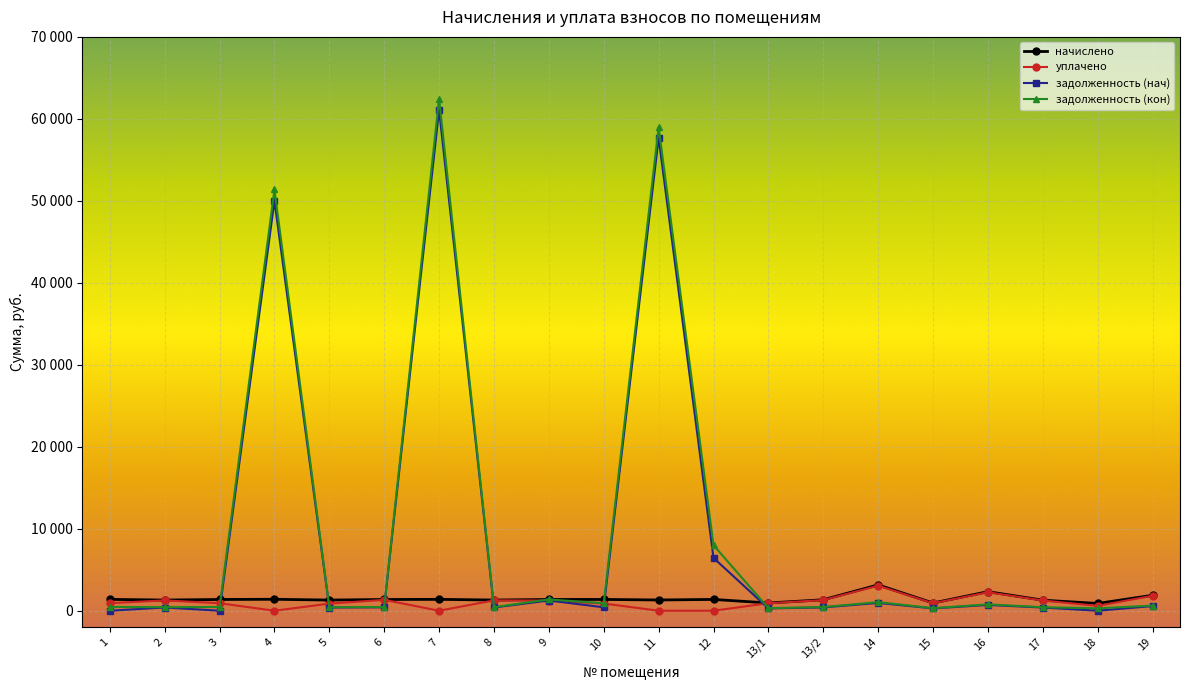

How many lines are shown in the chart?

4